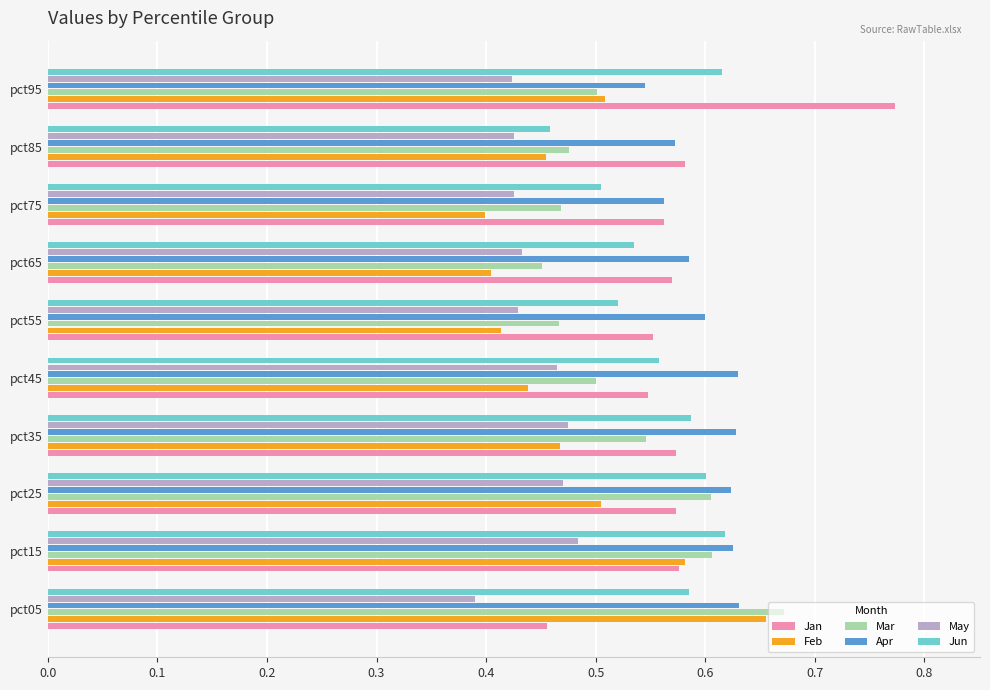

Count the Jan values in the range 0 to 1.

10